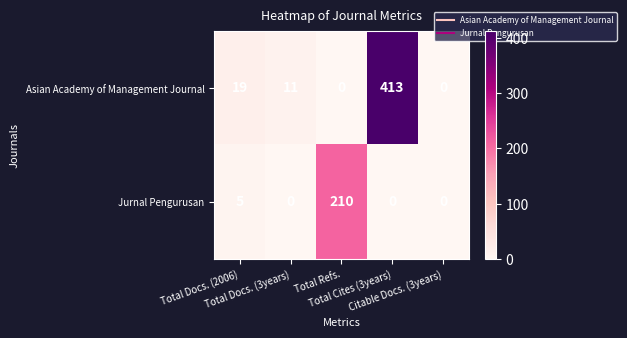

At how many categories does at least one series exceed 18?

3